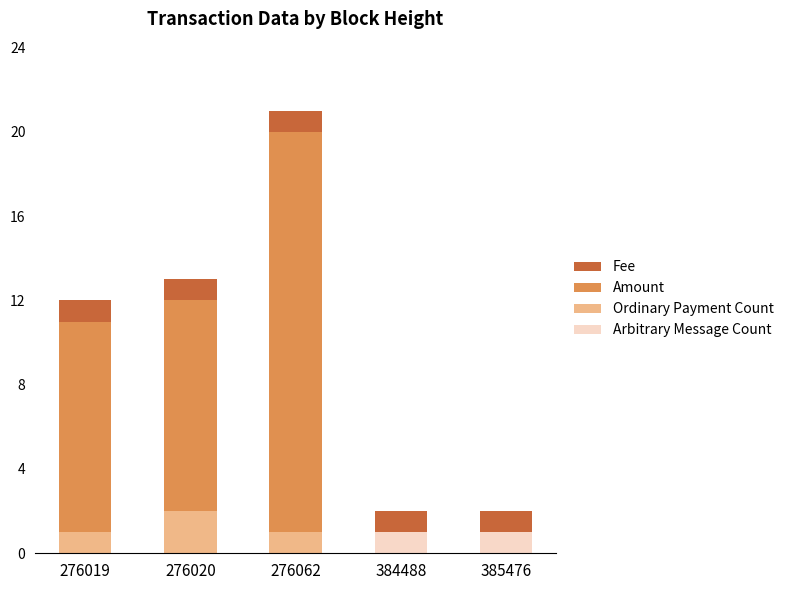

At which category is the sum across all series the highest?

276062